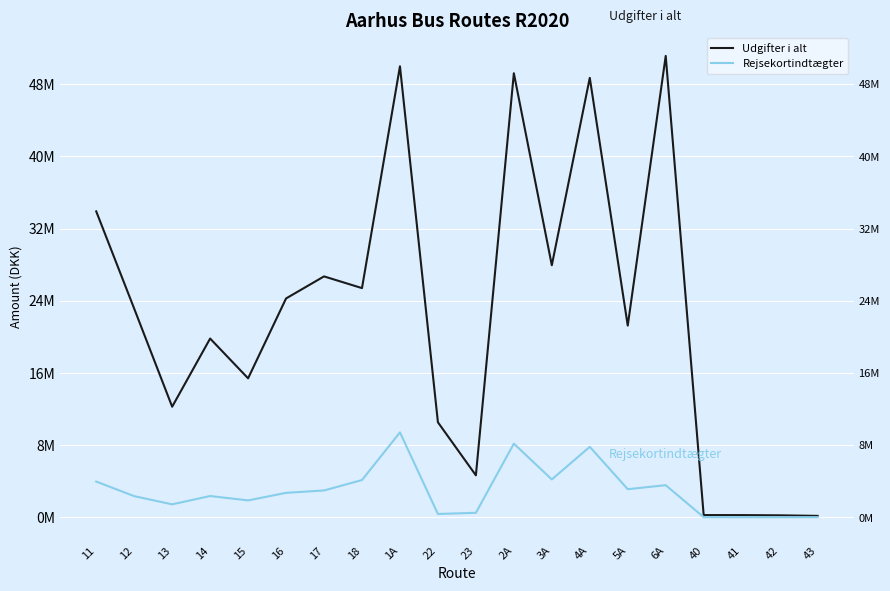

How many values in the Rejsekortindtægter series are below 2722317?

10